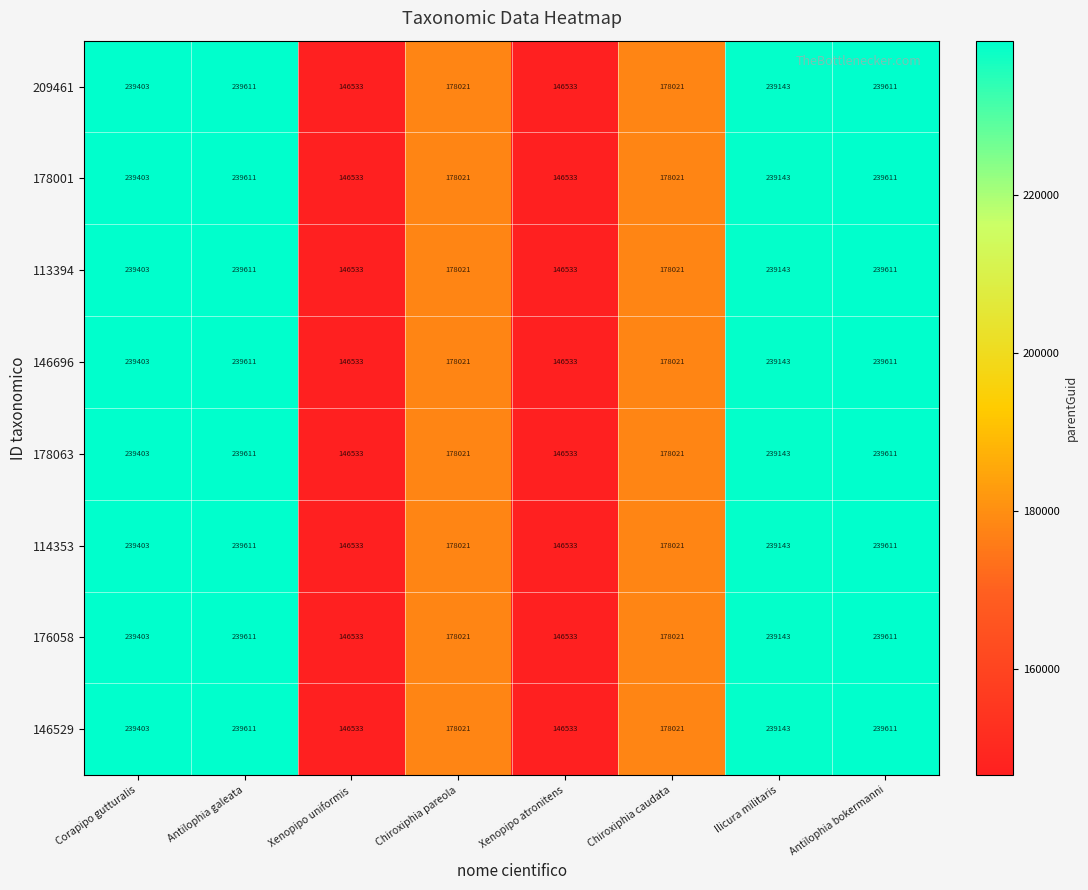

What is the smallest value displayed?

146533